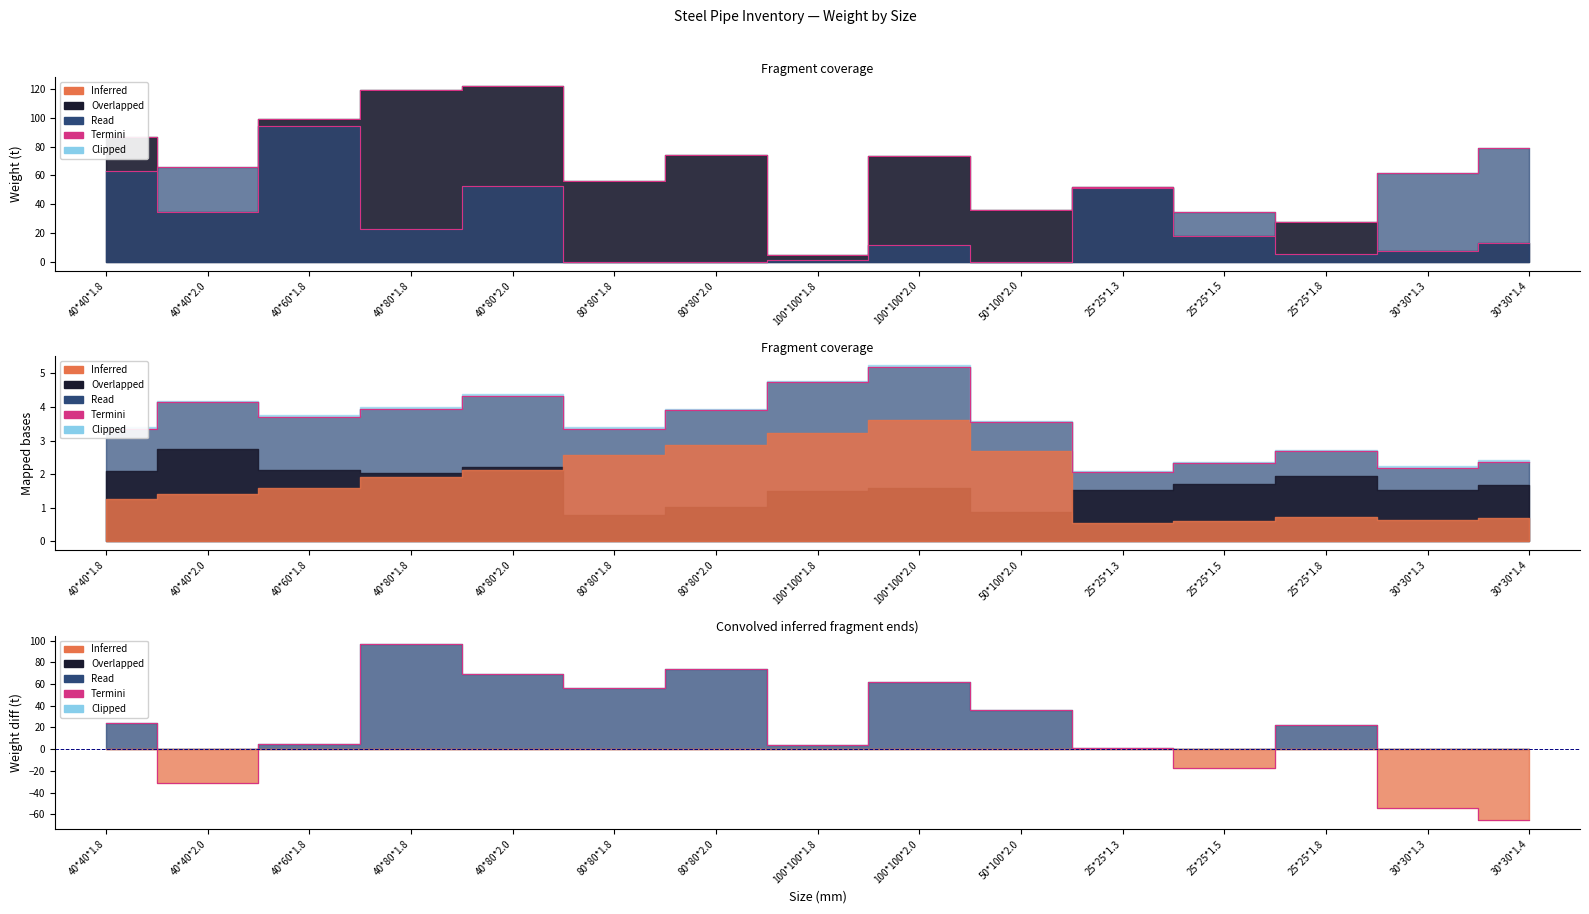

Does the chart display data point markers on the line(s)?

No